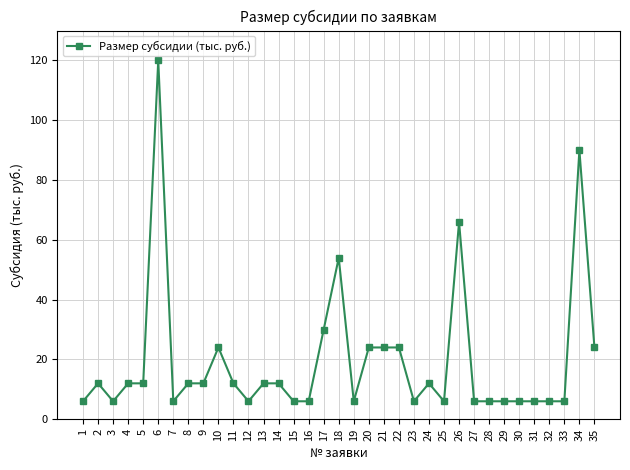

Approximately how many times larger is the value at 6 compared to 10?

5.0